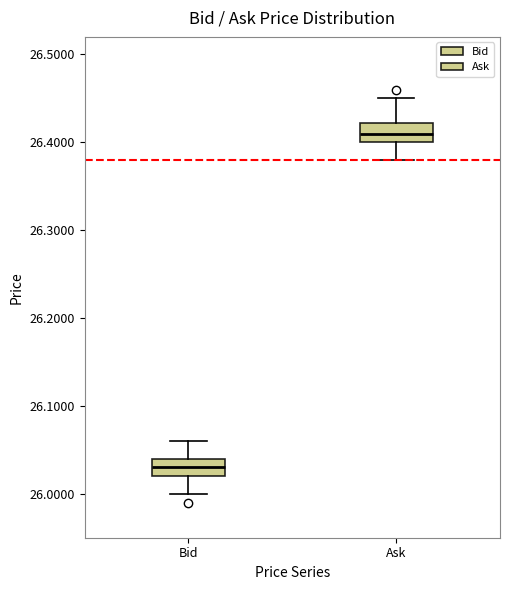

Reading left to right, transcribe this box plot: for each box, give where its median line is, the range the box spans, and where its two whiskers end, as read against the y-axis. The values are not printed on the chart, so give them approximately, as read against the axis.

Bid: median 26.03, box 26.02 to 26.04, whiskers 26.00 to 26.06
Ask: median 26.41, box 26.40 to 26.42, whiskers 26.38 to 26.45